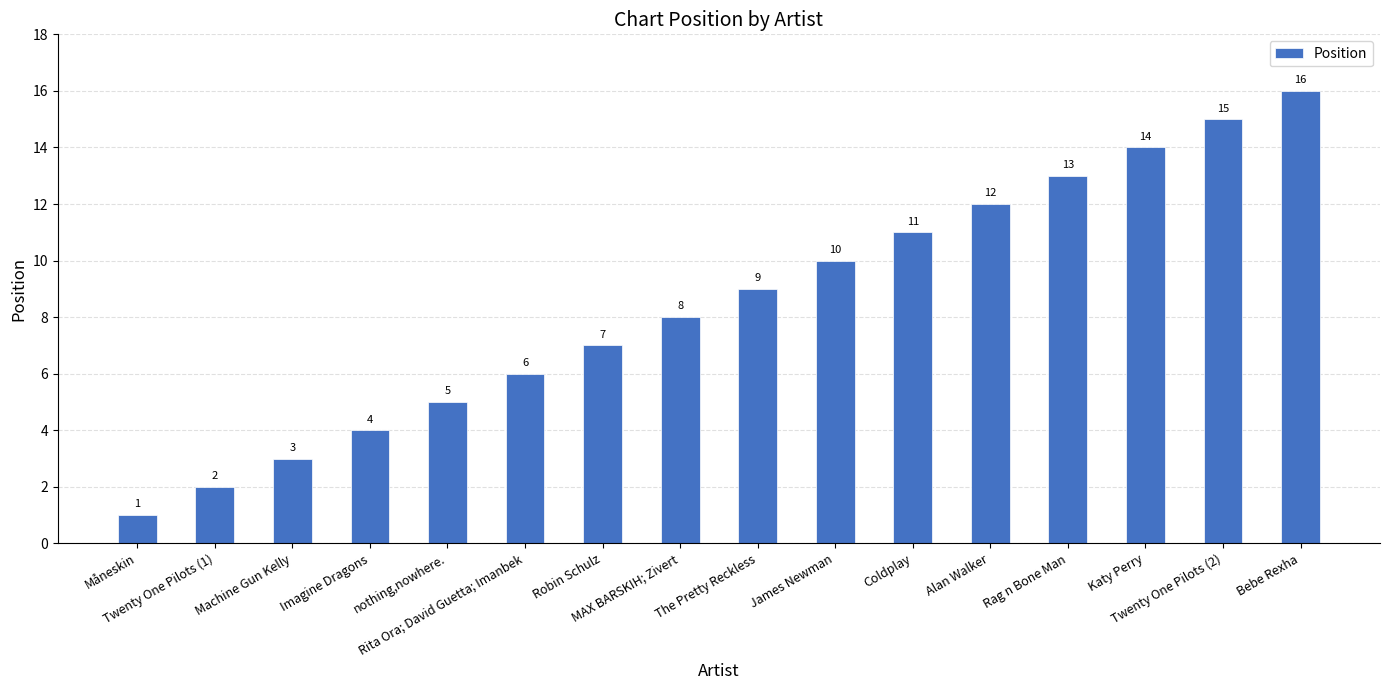

True or false: the data shows 3 at Machine Gun Kelly.

True